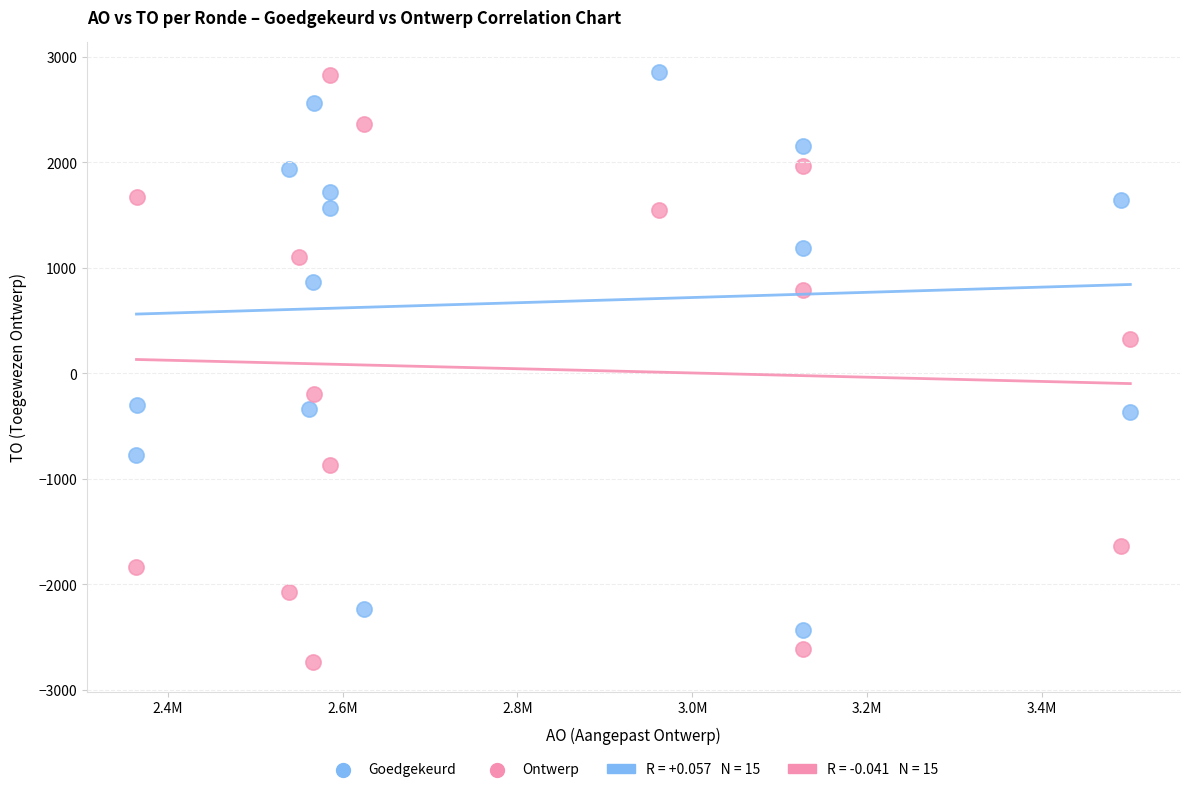

Which series contains the lowest Y value?

Ontwerp